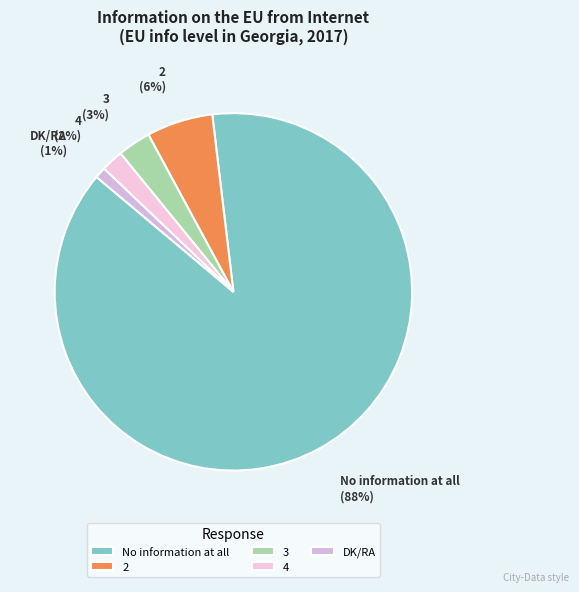

Which category accounts for the majority?

No information at all